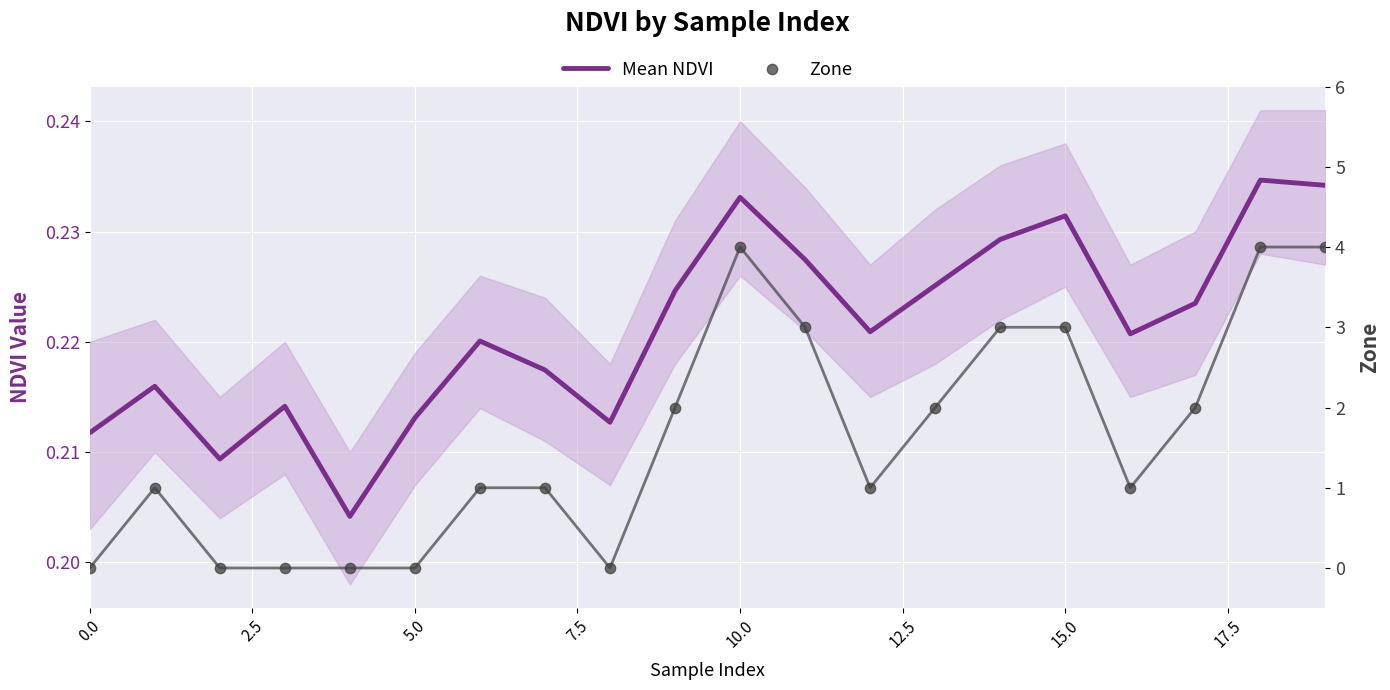

What is the total value across all series at 15?

3.2